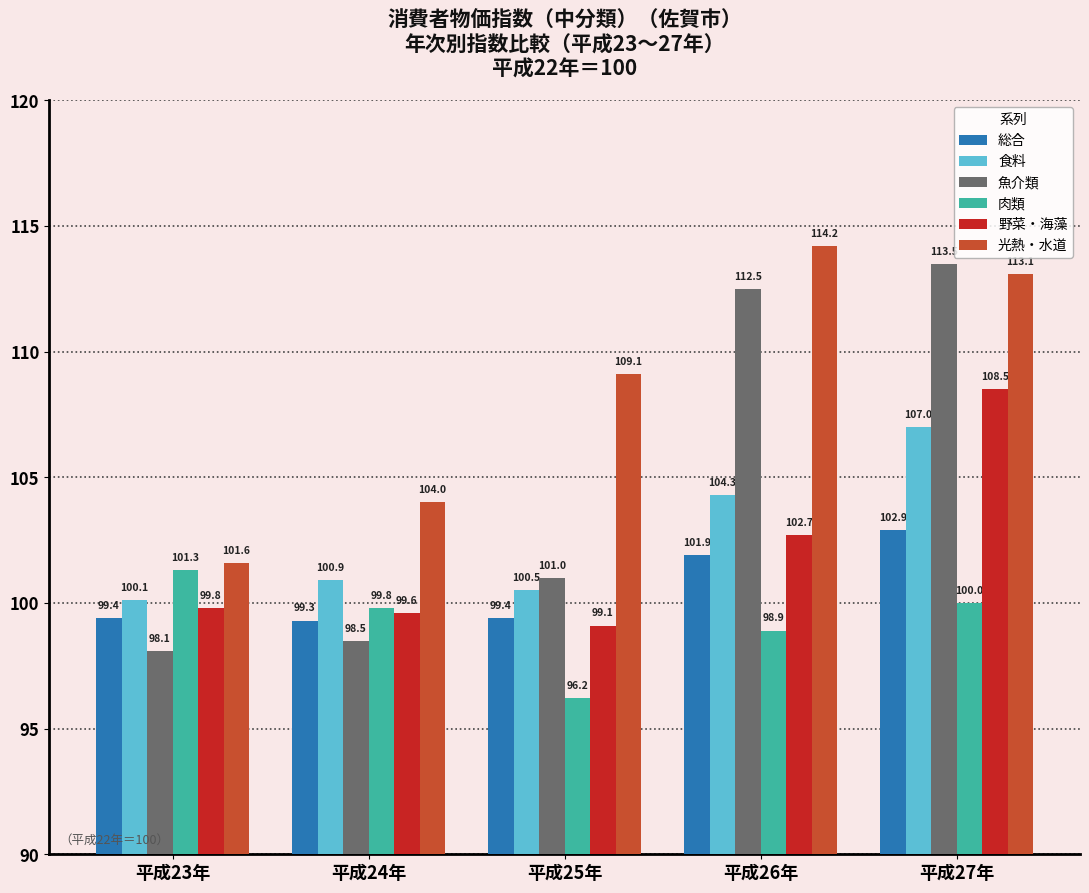

What are all the series names shown in the legend?

総合, 食料, 魚介類, 肉類, 野菜・海藻, 光熱・水道